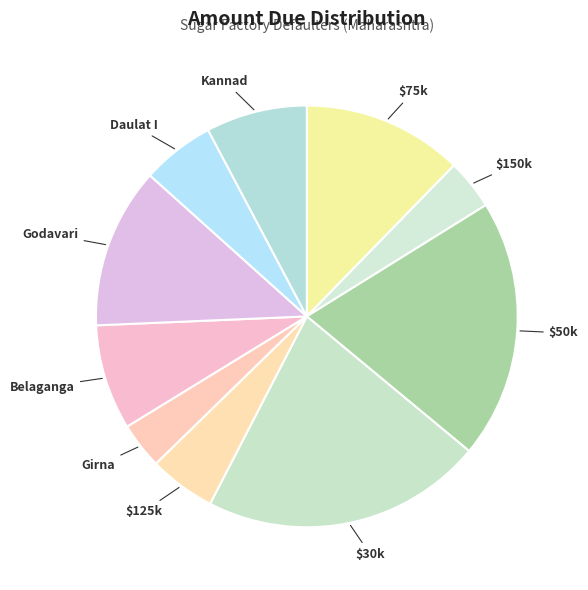

Count the number of slices in the pie.

10